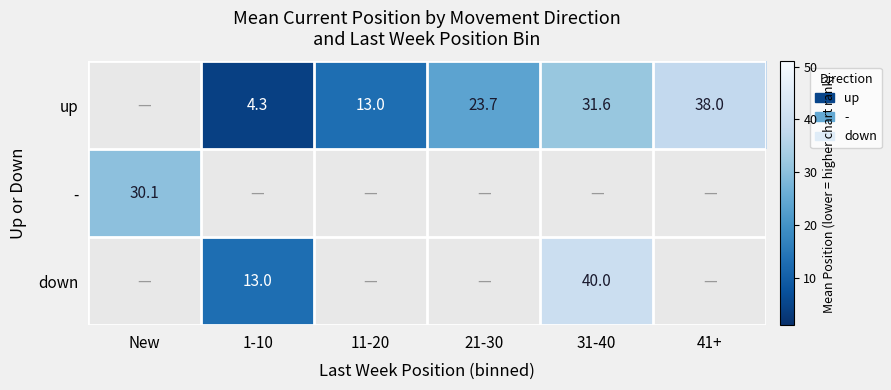

How many series are shown in this chart?

3